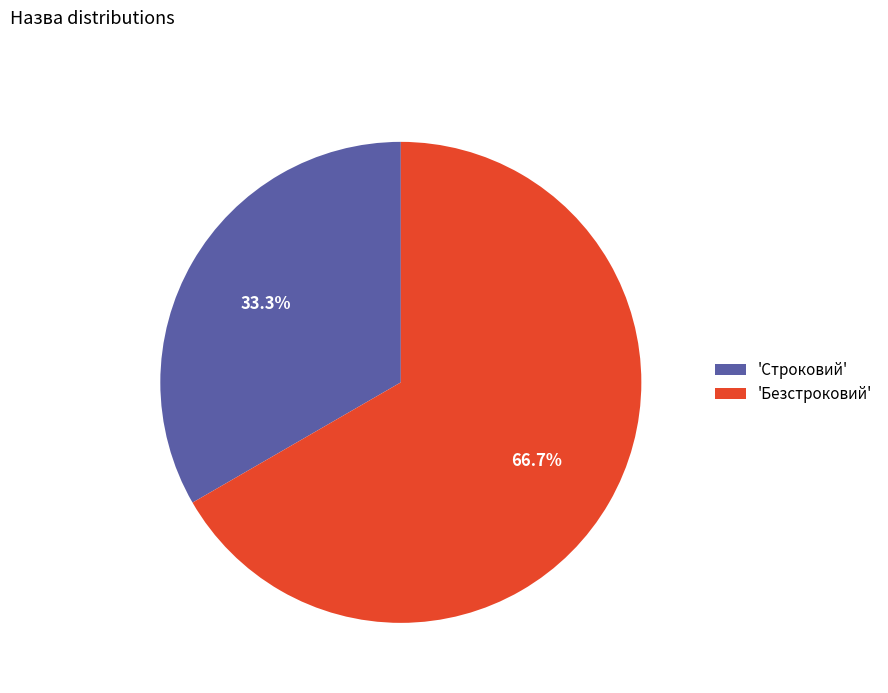

What percentage do 'Строковий' and 'Безстроковий' together represent?

100.0%